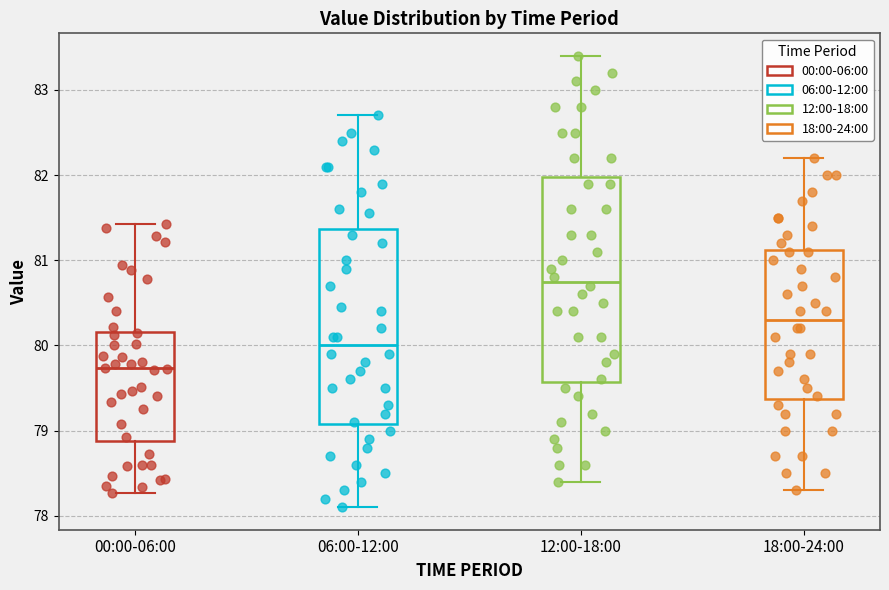

Reading left to right, transcribe this box plot: for each box, give where its median line is, the range the box spans, and where its two whiskers end, as read against the y-axis. The values are not printed on the chart, so give them approximately, as read against the axis.

00:00-06:00: median 79.7, box 78.9 to 80.2, whiskers 78.3 to 81.4
06:00-12:00: median 80.0, box 79.1 to 81.4, whiskers 78.1 to 82.7
12:00-18:00: median 80.8, box 79.6 to 82.0, whiskers 78.4 to 83.4
18:00-24:00: median 80.3, box 79.4 to 81.1, whiskers 78.3 to 82.2